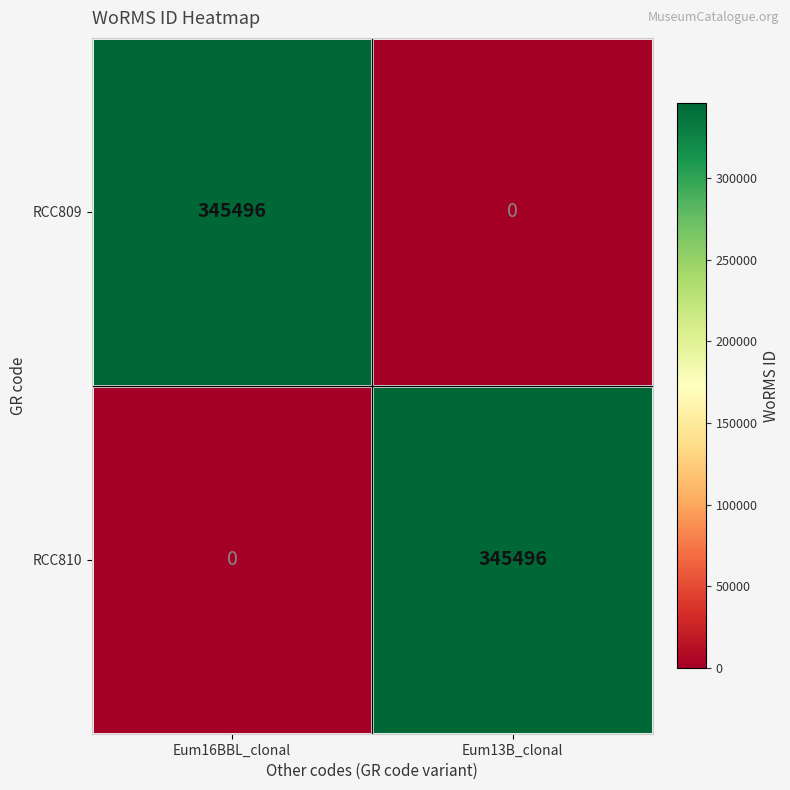

The RCC810 series shows 0 at Eum16BBL_clonal. True or false?

True